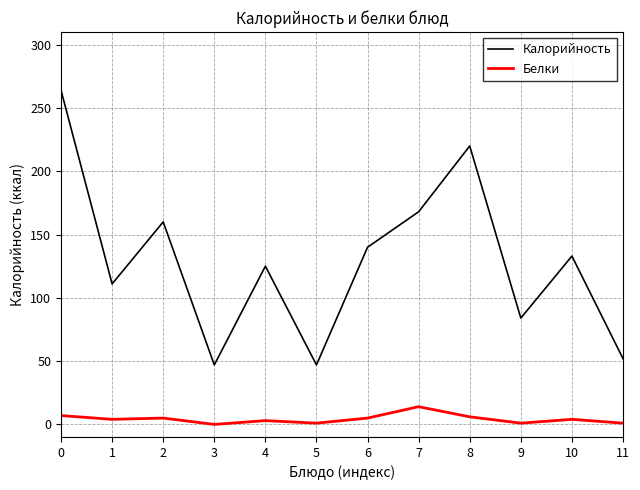

How many categories are shown in the chart?

12